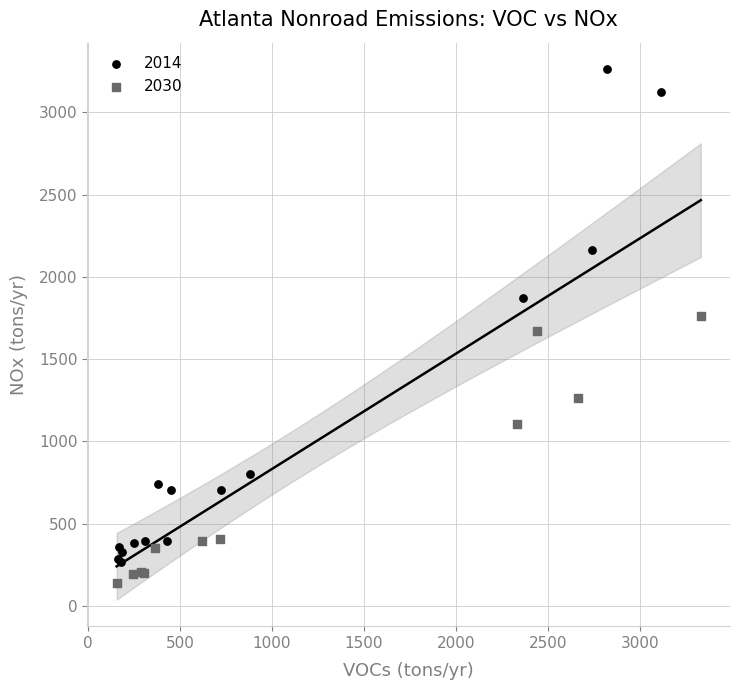

Which series contains the lowest Y value?

2030